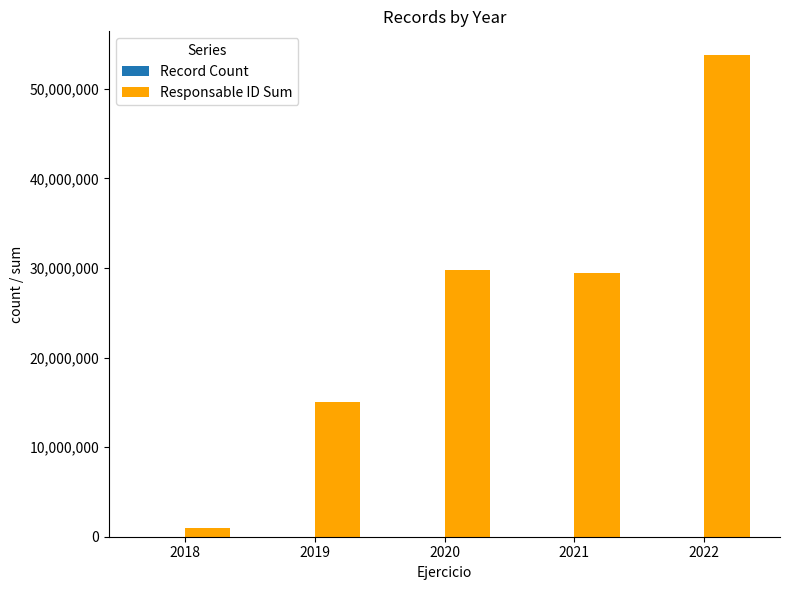

How many distinct data groups are displayed?

2